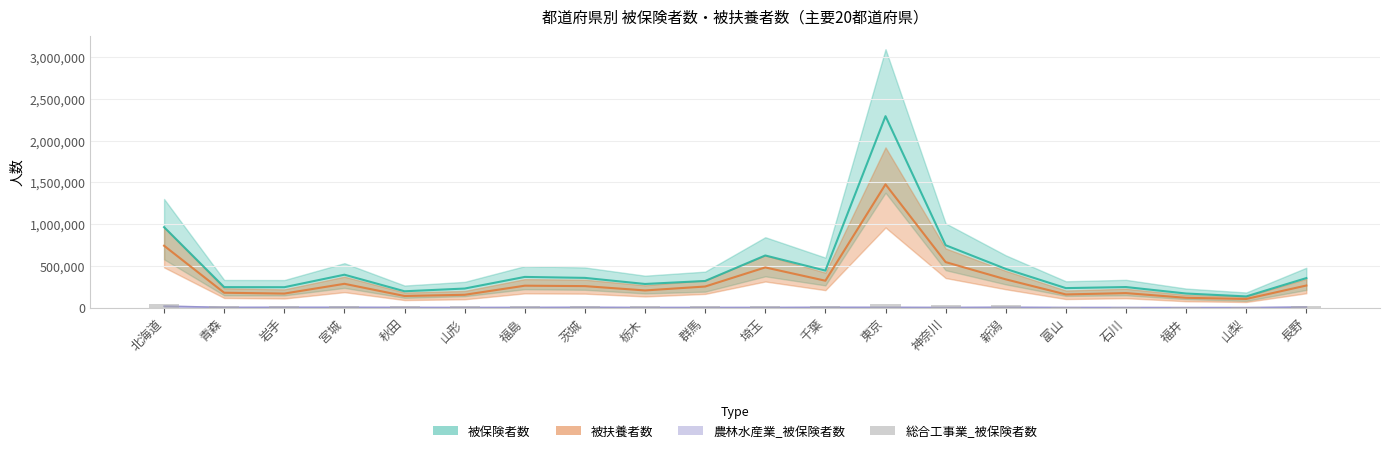

Are the bars horizontal?

No